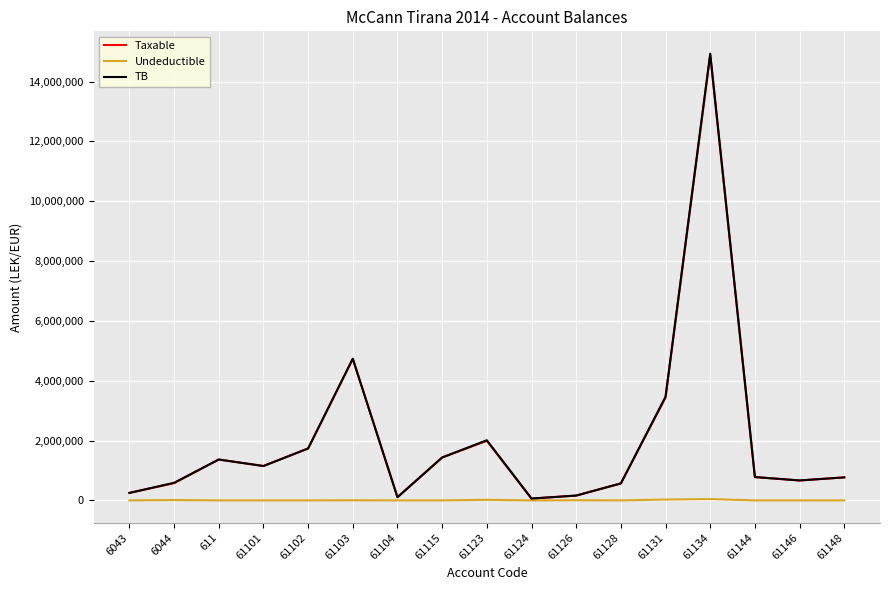

The value of Undeductible at 611 is 0.0. True or false?

True